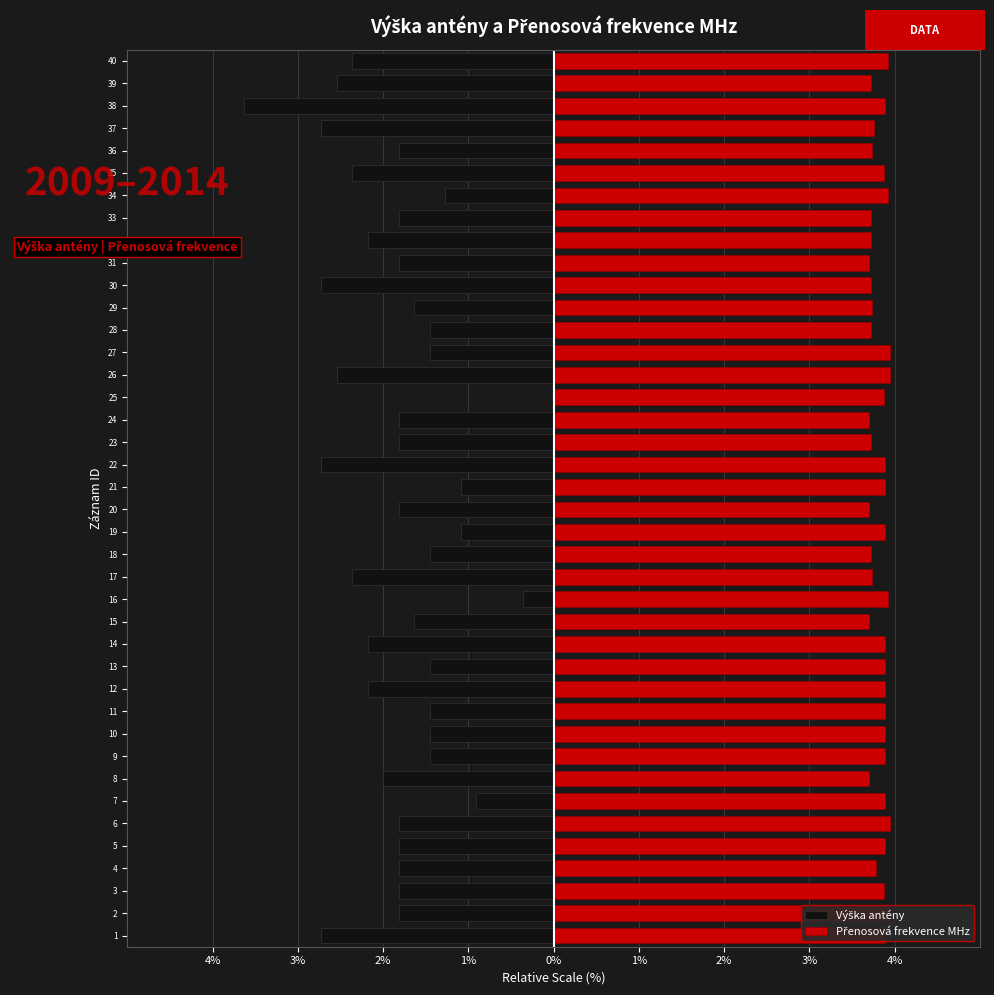

Rank the series by their maximum value, from lowest to highest.

Výška antény, Přenosová frekvence MHz